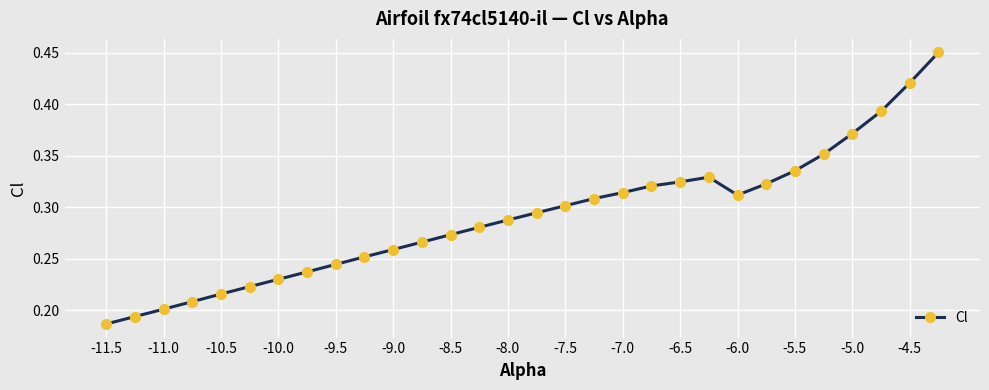

Count the values in the range 0 to 1.

30